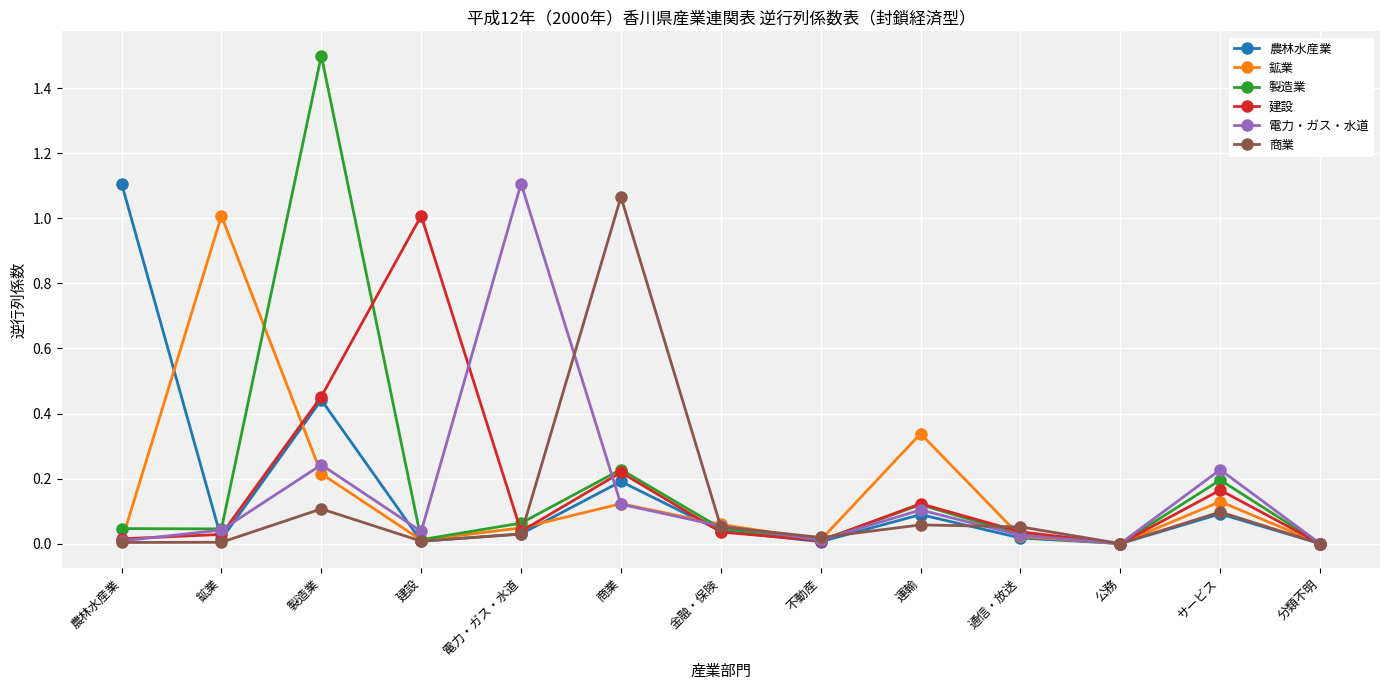

The 農林水産業 series shows -0.5 at 公務. True or false?

False